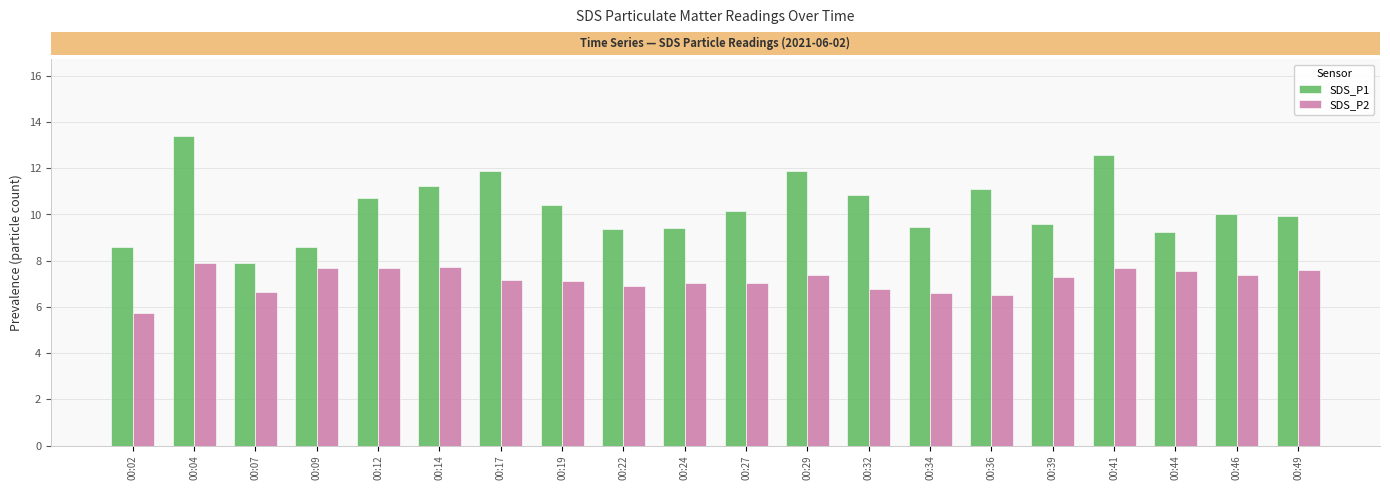

What is the spread (max minus min) of values at 00:22?

2.5